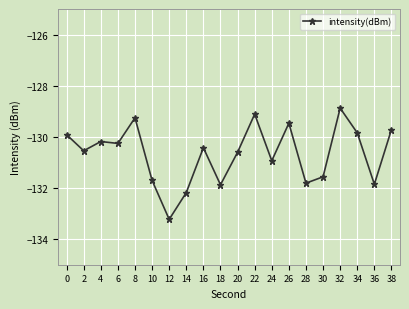

What is the difference between the second highest and second lowest values?

3.1